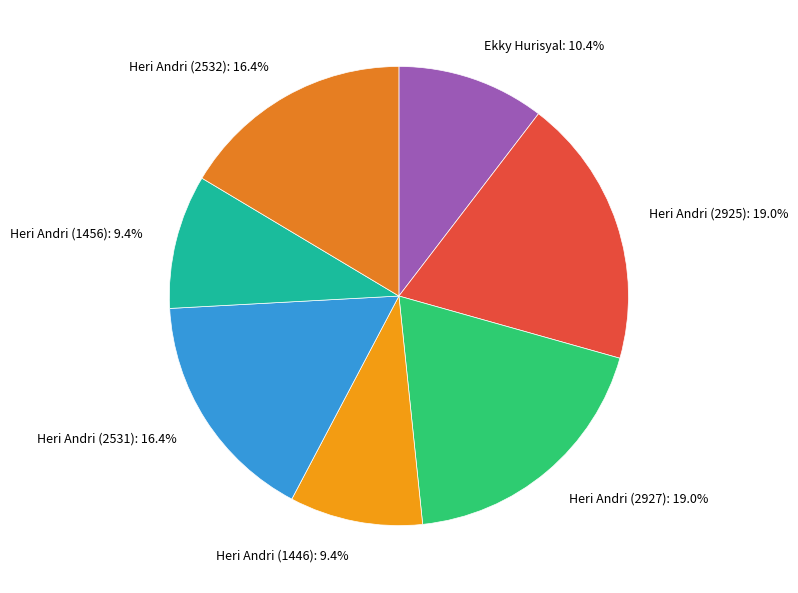

Is Heri Andri (2925) the majority of the pie?

No